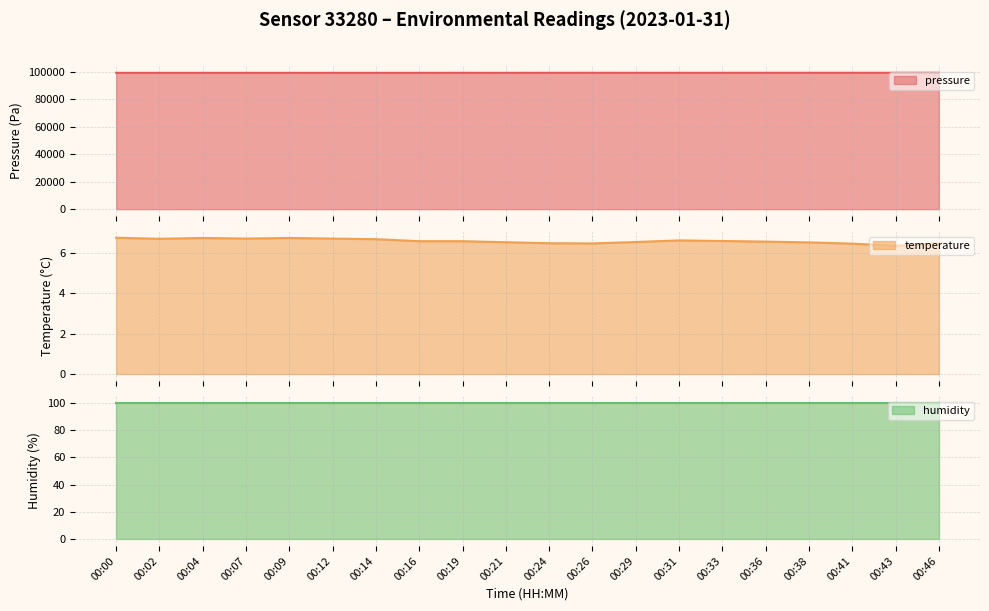

How many data points in pressure are above 99356?

10